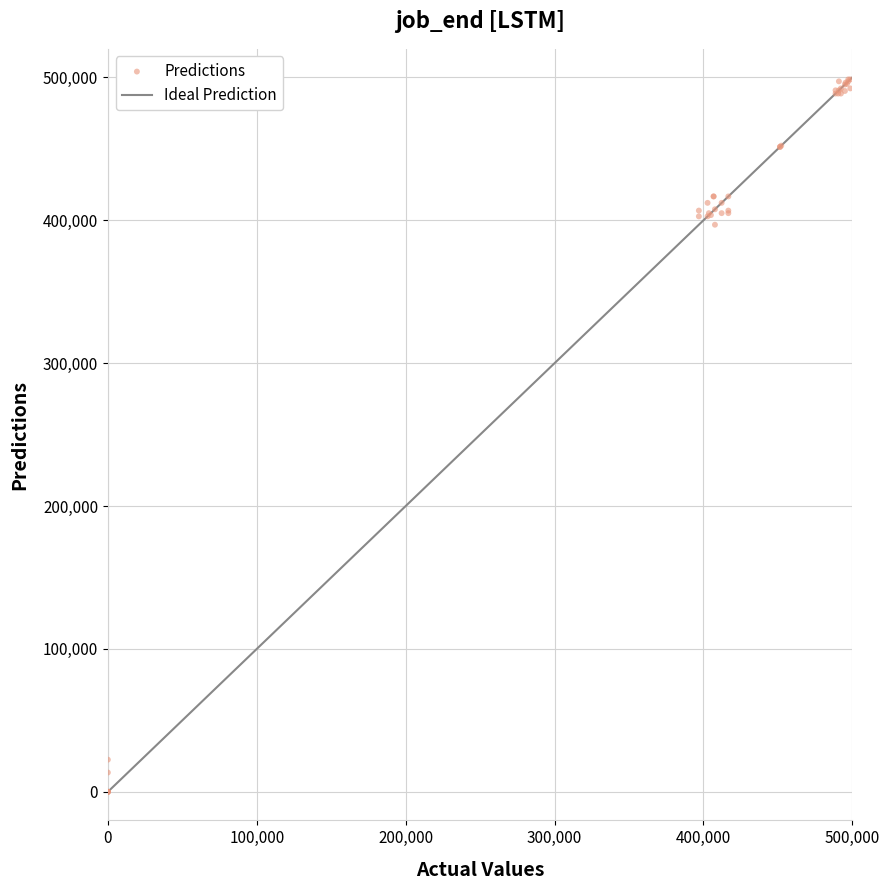

What Y value in the scatter plot is closest to 249300?

396900.0